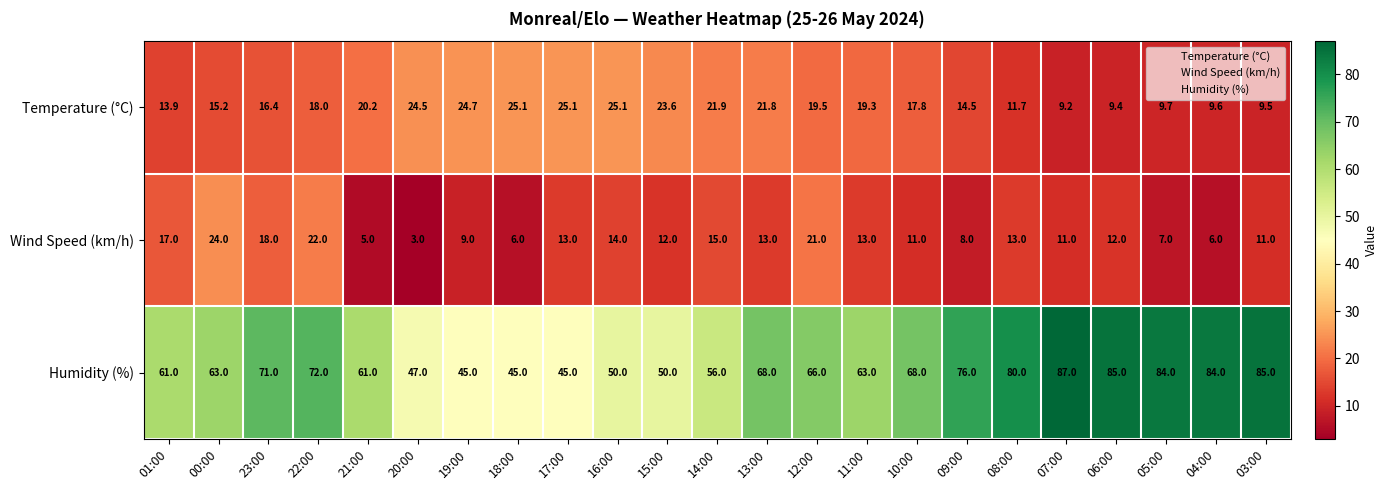

The Wind Speed (km/h) series shows 7.1 at 12:00. True or false?

False